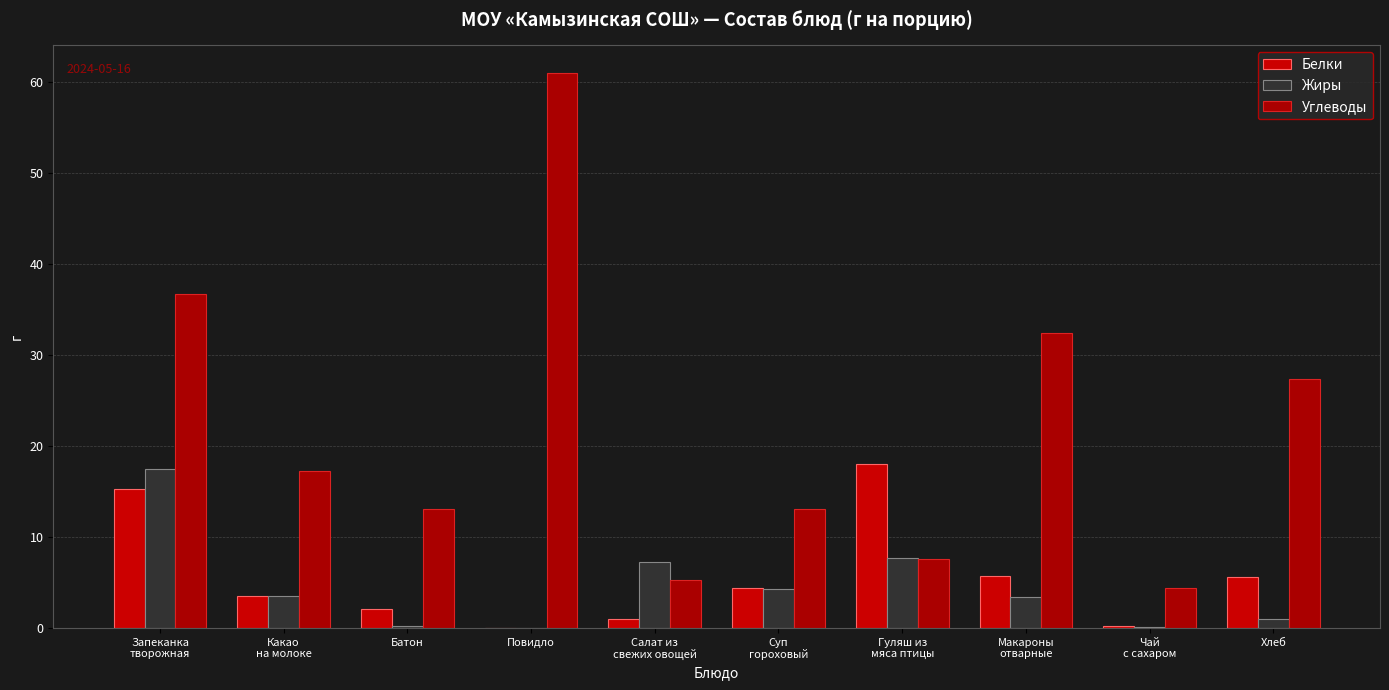

Does the chart contain stacked bars?

No